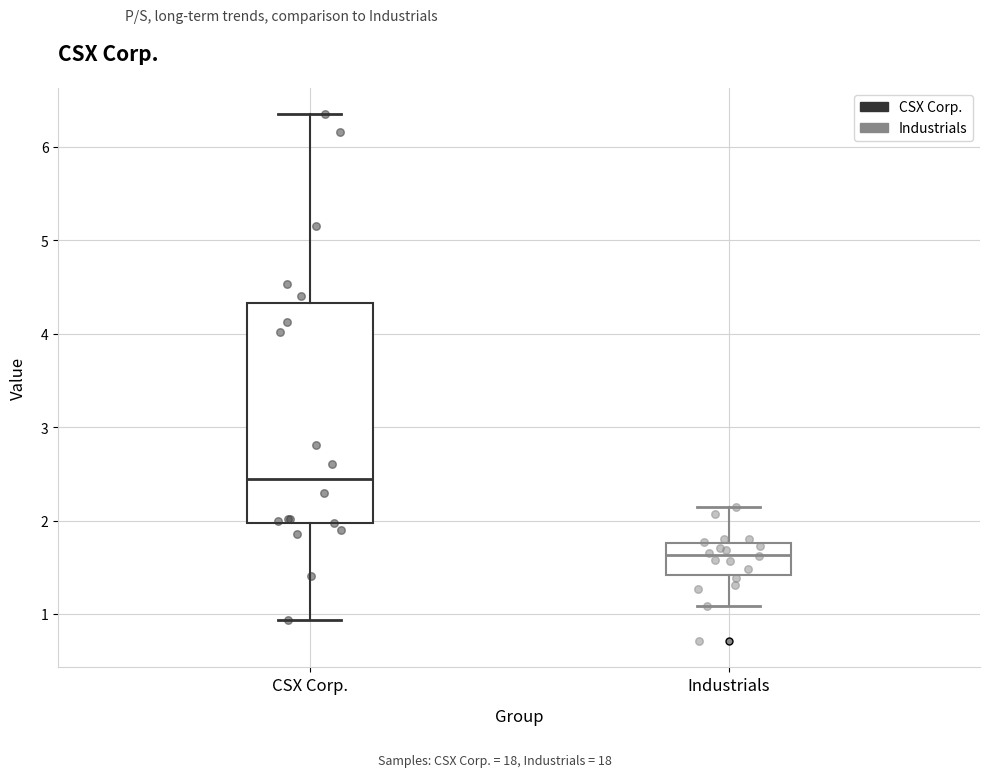

Which box is the tallest, from its lower edge to its upper edge?

CSX Corp.